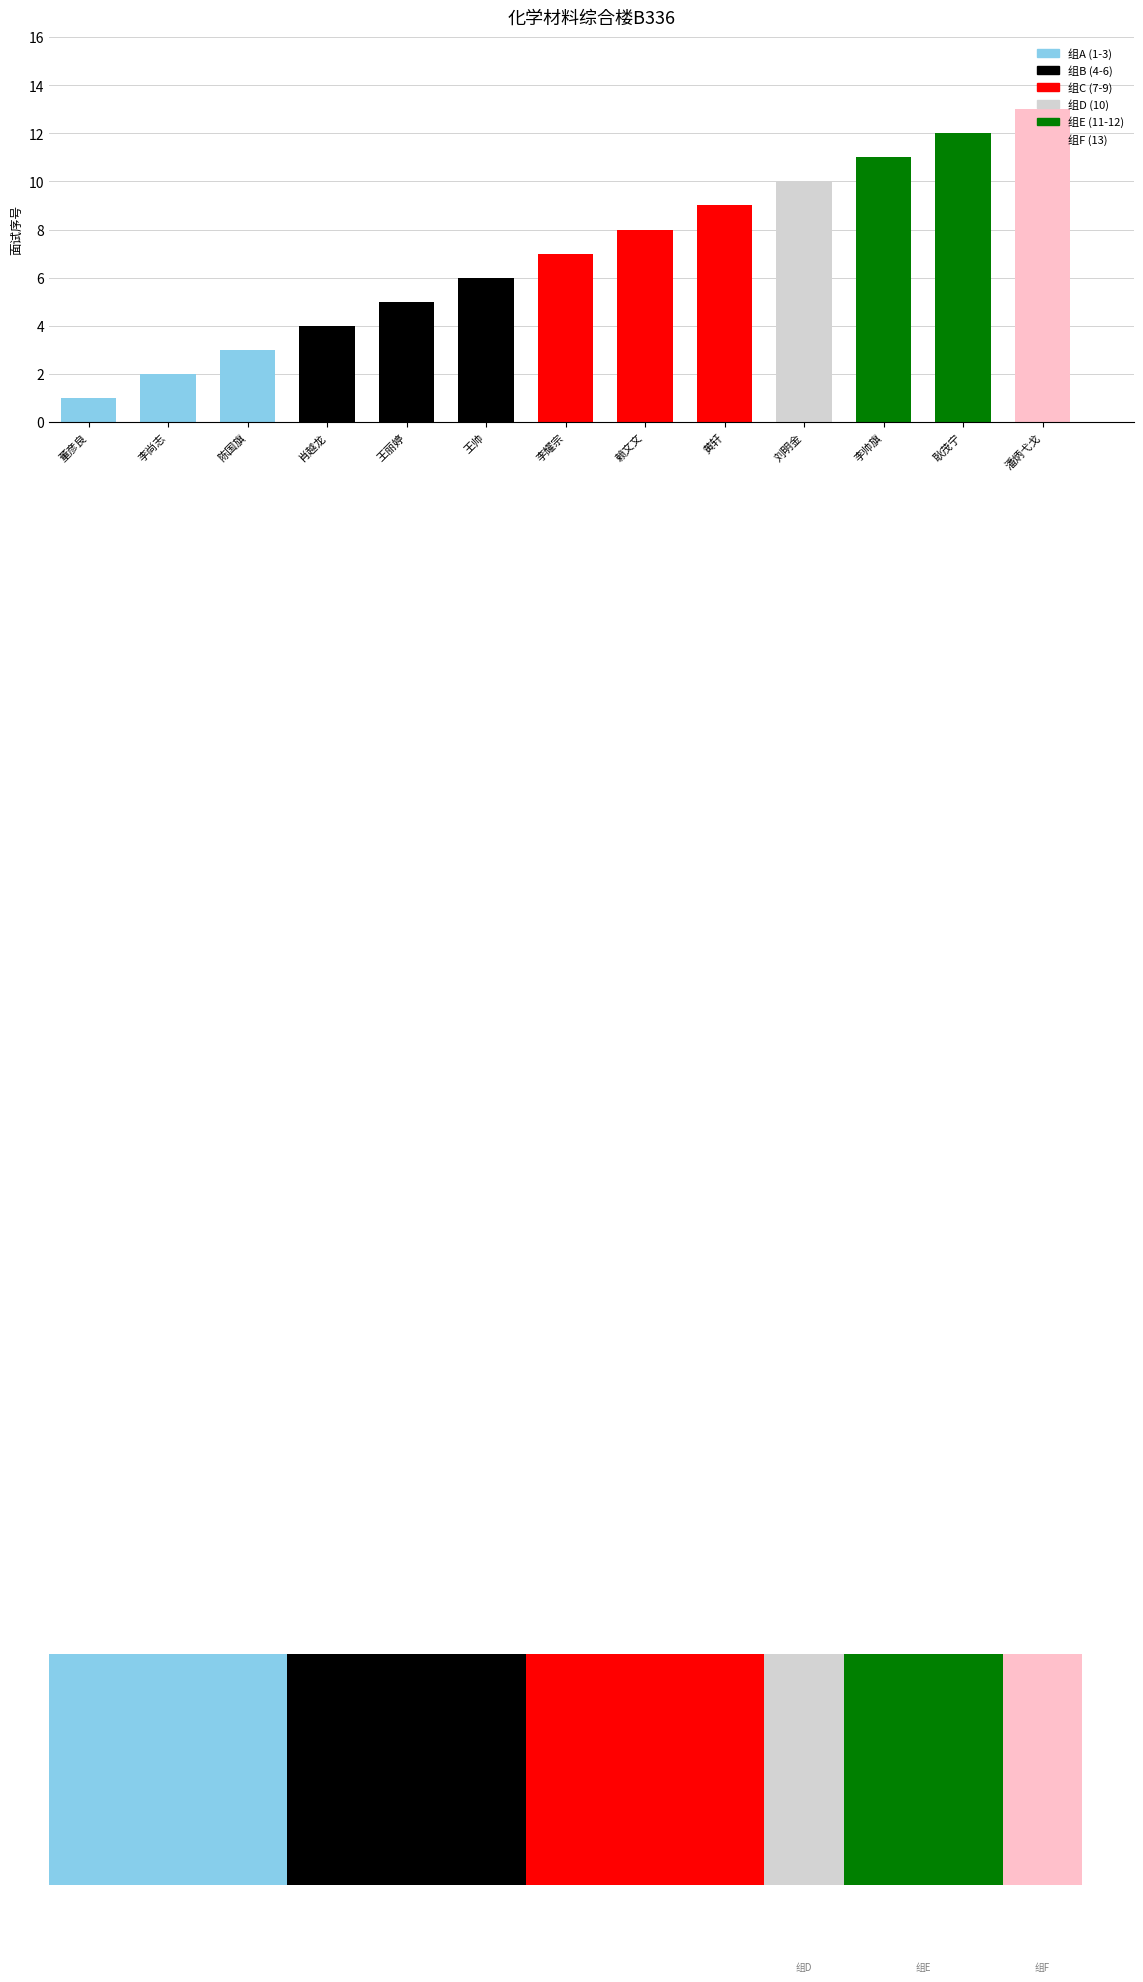

List the labels in order of value, largest first.

潘炳弋戈, 耿茂宁, 李帅旗, 刘明金, 黄轩, 赖文文, 李耀宗, 王帅, 王丽婷, 肖越龙, 陈国旗, 李尚志, 董彦良